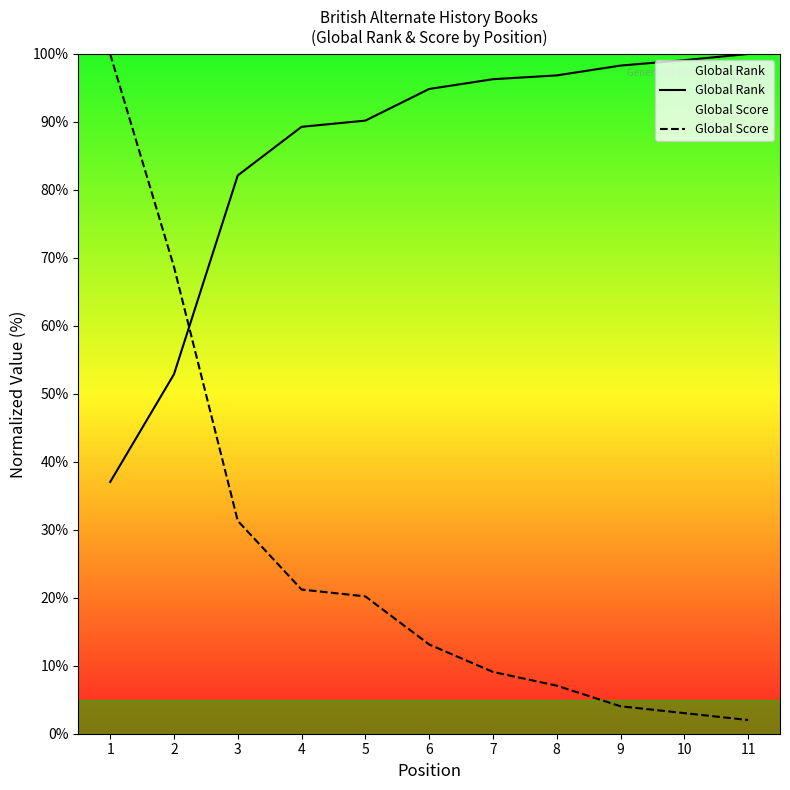

How many lines are shown in the chart?

2